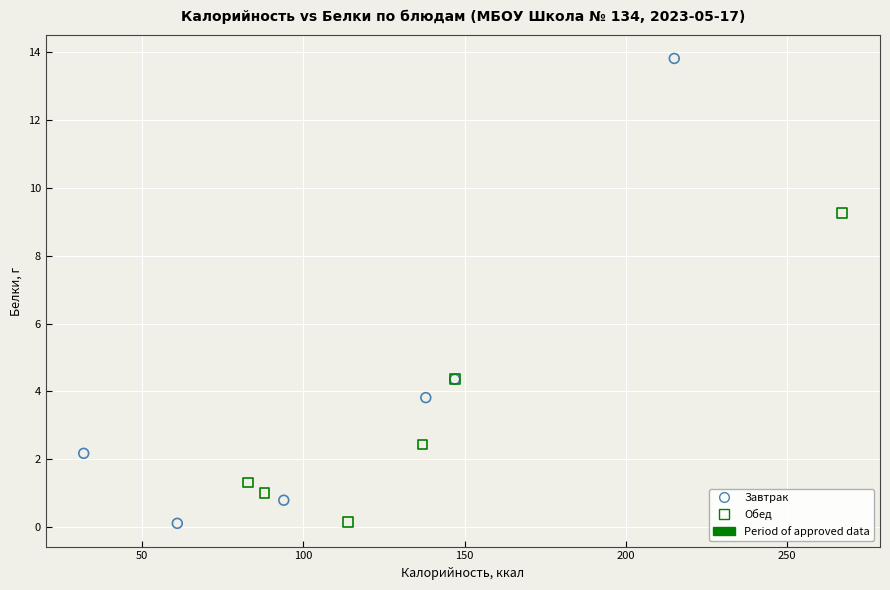

Which series contains the highest Y value?

Завтрак